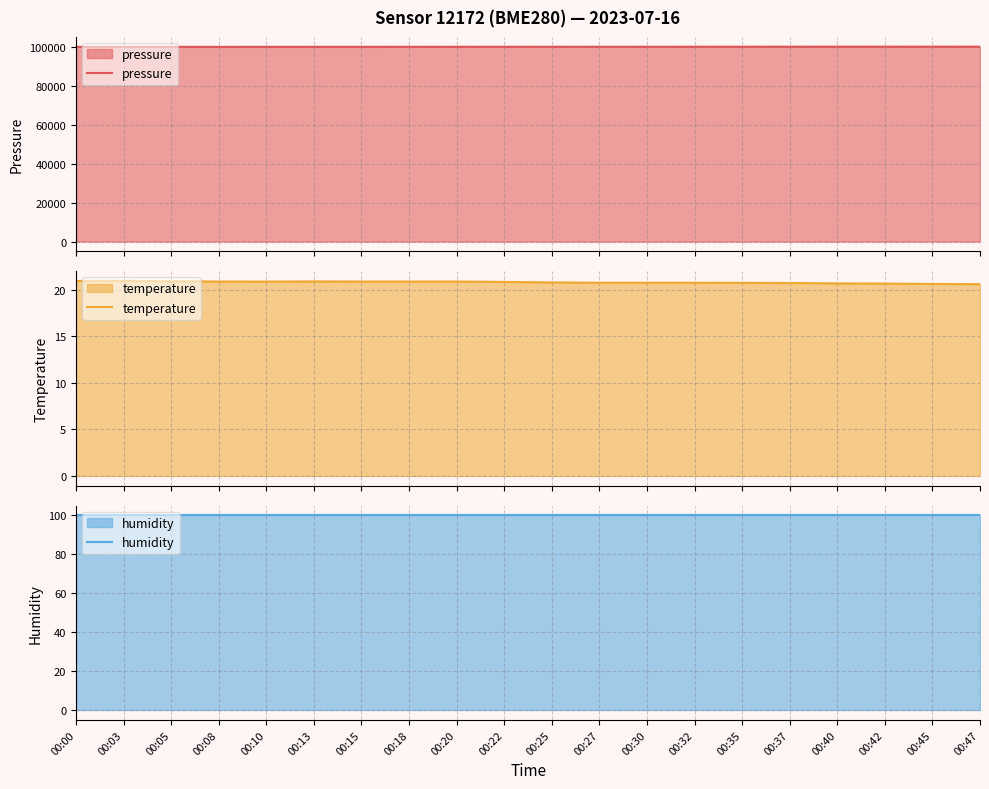

At which category does temperature reach its first local peak?

00:13